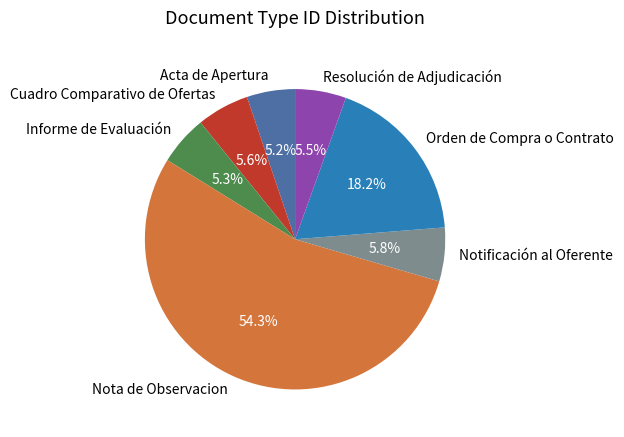

Is the sum of Acta de Apertura and Cuadro Comparativo de Ofertas greater than half?

No